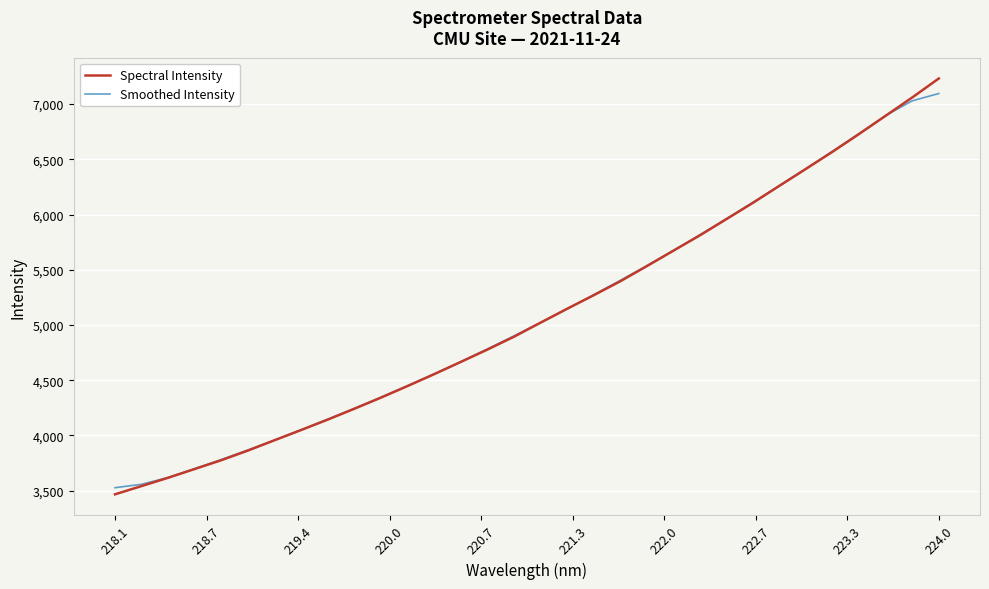

At how many categories does at least one series exceed 3647?

29